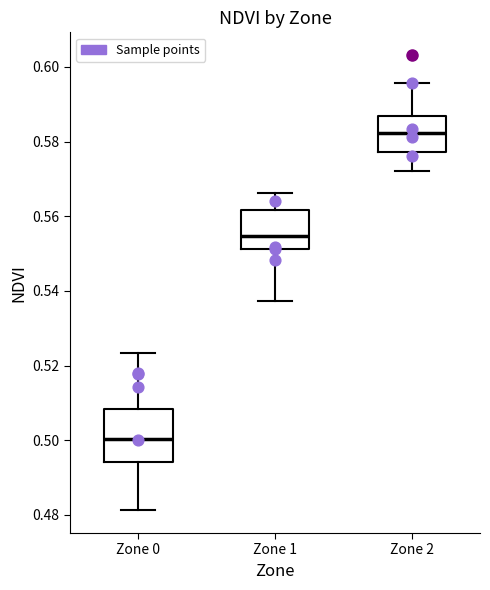

Reading left to right, read every box against the y-axis: the position of its median line, the range the box covers, and the ends of its whiskers. The values are not printed on the chart, so give them approximately, as read against the axis.

Zone 0: median 0.500, box 0.494 to 0.508, whiskers 0.482 to 0.524
Zone 1: median 0.554, box 0.552 to 0.562, whiskers 0.538 to 0.566
Zone 2: median 0.582, box 0.578 to 0.586, whiskers 0.572 to 0.596